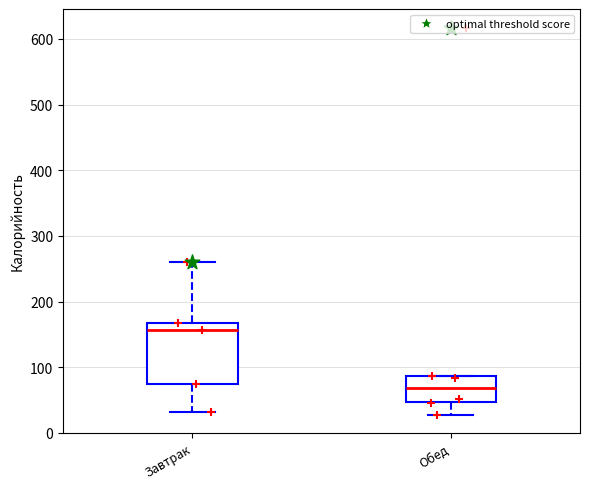

Reading left to right, transcribe this box plot: for each box, give where its median line is, the range the box spans, and where its two whiskers end, as read against the y-axis. The values are not printed on the chart, so give them approximately, as read against the axis.

Завтрак: median 160, box 80 to 170, whiskers 30 to 260
Обед: median 70, box 50 to 90, whiskers 30 to 90